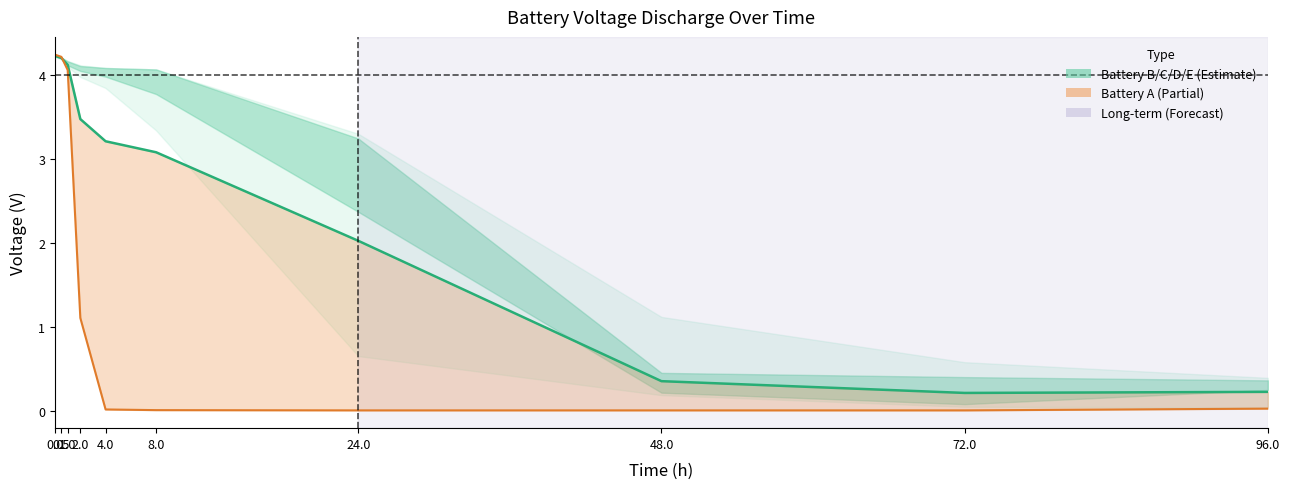

Read the 5% average value at 0.5.

4.2